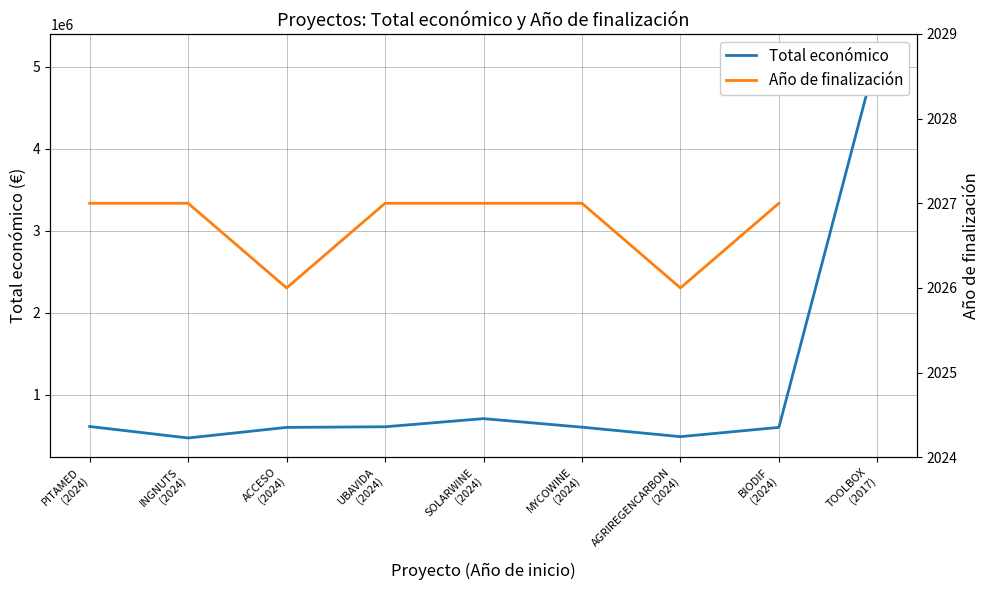

How many distinct data groups are displayed?

2